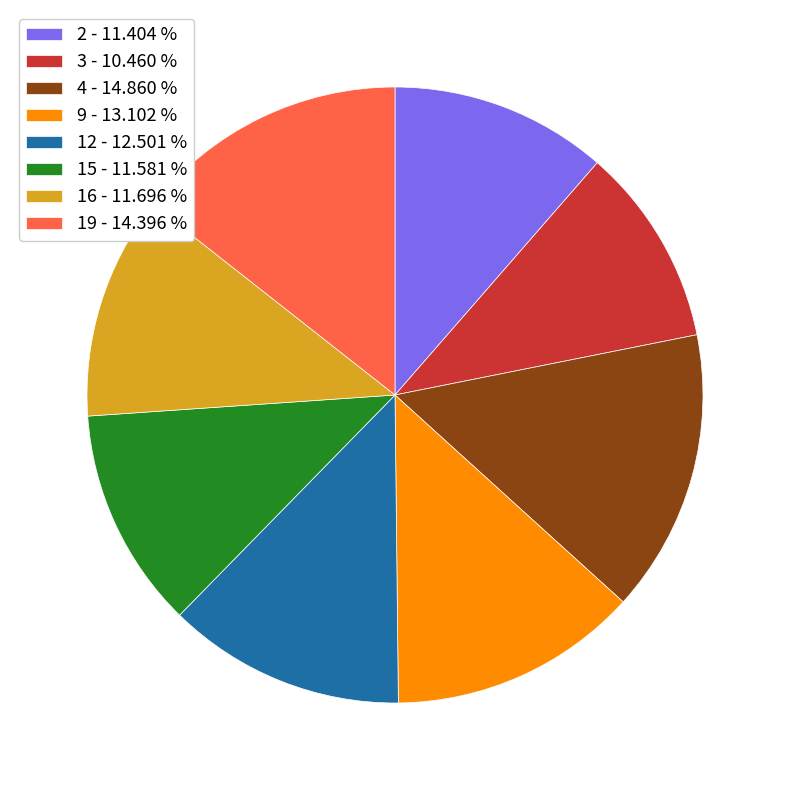

Which category has the smallest portion of the pie?

3